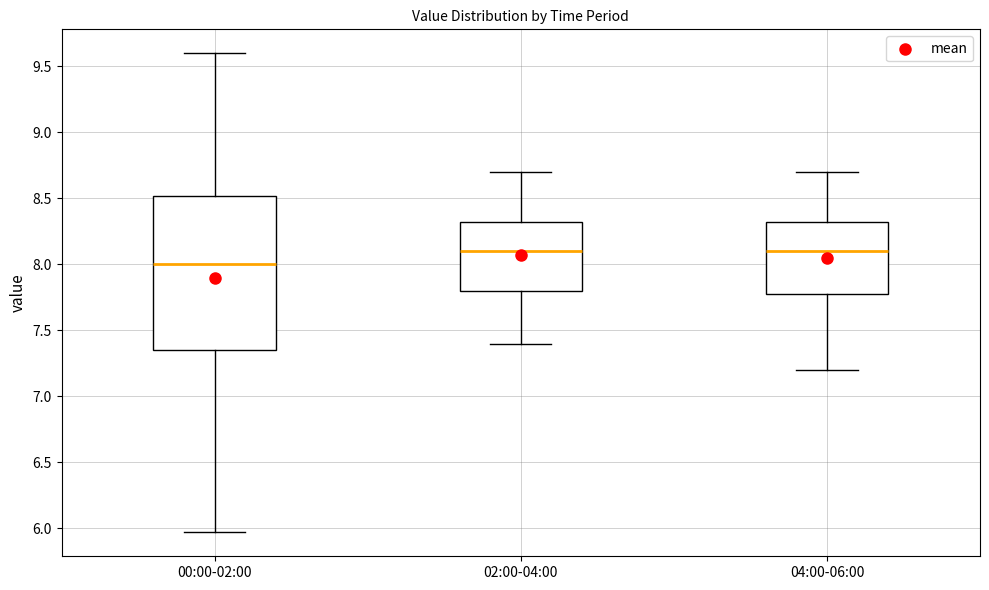

Reading left to right, read every box against the y-axis: the position of its median line, the range the box covers, and the ends of its whiskers. The values are not printed on the chart, so give them approximately, as read against the axis.

00:00-02:00: median 8.00, box 7.35 to 8.50, whiskers 5.95 to 9.60
02:00-04:00: median 8.10, box 7.80 to 8.35, whiskers 7.40 to 8.70
04:00-06:00: median 8.10, box 7.80 to 8.35, whiskers 7.20 to 8.70